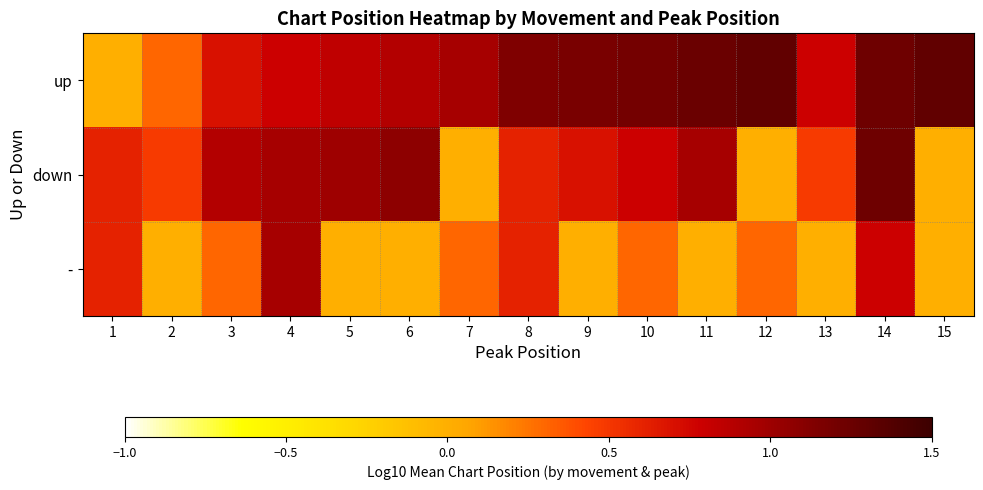

Which series has the largest total across all categories?

up